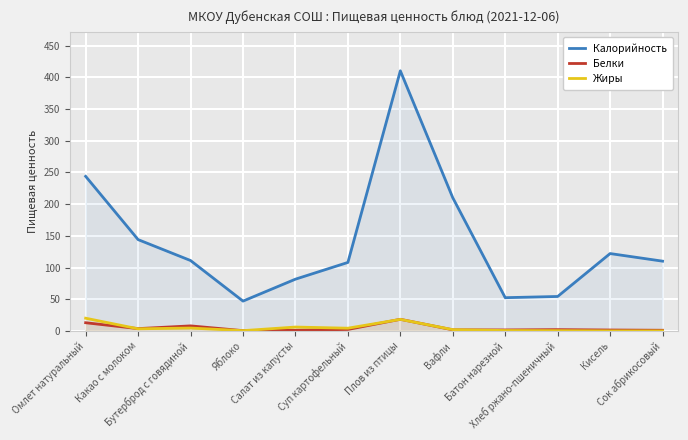

What are all the series names shown in the legend?

Калорийность, Белки, Жиры